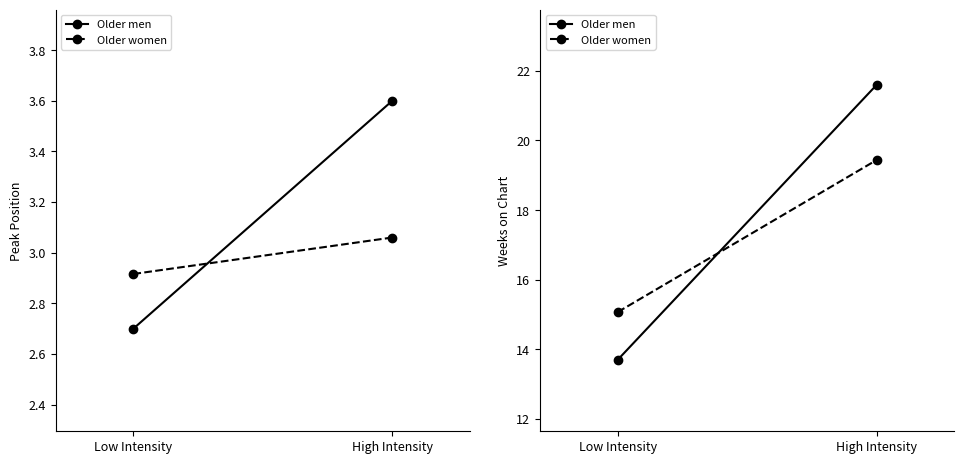

What is the minimum value for Older men?

13.7